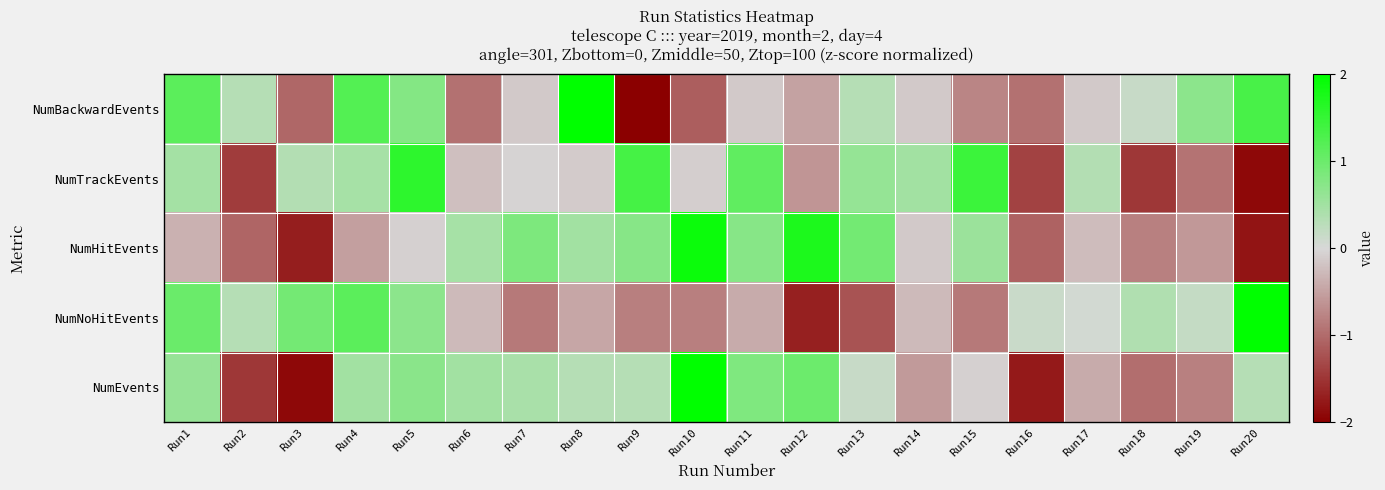

Reading left to right, list all the values displayed in this chart.

NumBackwardEvents: Run1=1.1	Run2=0.3	Run3=-1.0	Run4=1.2	Run5=0.8	Run6=-0.9	Run7=-0.1	Run8=2.0	Run9=-2.2	Run10=-1.1	Run11=-0.1	Run12=-0.5	Run13=0.3	Run14=-0.1	Run15=-0.8	Run16=-0.9	Run17=-0.1	Run18=0.1	Run19=0.7	Run20=1.3
NumTrackEvents: Run1=0.5	Run2=-1.4	Run3=0.3	Run4=0.5	Run5=1.6	Run6=-0.2	Run7=-0.0	Run8=-0.1	Run9=1.4	Run10=-0.1	Run11=1.1	Run12=-0.6	Run13=0.6	Run14=0.5	Run15=1.5	Run16=-1.4	Run17=0.3	Run18=-1.5	Run19=-0.9	Run20=-1.9
NumHitEvents: Run1=-0.4	Run2=-1.1	Run3=-1.7	Run4=-0.5	Run5=-0.1	Run6=0.5	Run7=0.8	Run8=0.5	Run9=0.7	Run10=1.9	Run11=0.7	Run12=1.7	Run13=0.9	Run14=-0.1	Run15=0.6	Run16=-1.1	Run17=-0.3	Run18=-0.8	Run19=-0.6	Run20=-1.8
NumNoHitEvents: Run1=1.0	Run2=0.3	Run3=0.9	Run4=1.1	Run5=0.7	Run6=-0.3	Run7=-0.9	Run8=-0.5	Run9=-0.8	Run10=-0.8	Run11=-0.4	Run12=-1.7	Run13=-1.2	Run14=-0.3	Run15=-0.9	Run16=0.1	Run17=0.0	Run18=0.4	Run19=0.2	Run20=2.9
NumEvents: Run1=0.6	Run2=-1.5	Run3=-1.9	Run4=0.5	Run5=0.7	Run6=0.5	Run7=0.4	Run8=0.3	Run9=0.3	Run10=2.3	Run11=0.8	Run12=1.0	Run13=0.2	Run14=-0.6	Run15=-0.1	Run16=-1.8	Run17=-0.4	Run18=-1.0	Run19=-0.8	Run20=0.3